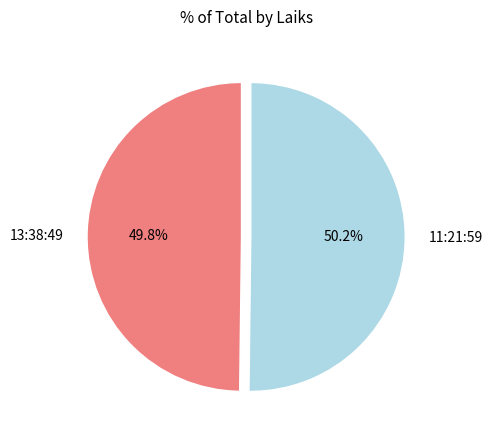

How many segments does this pie chart have?

2